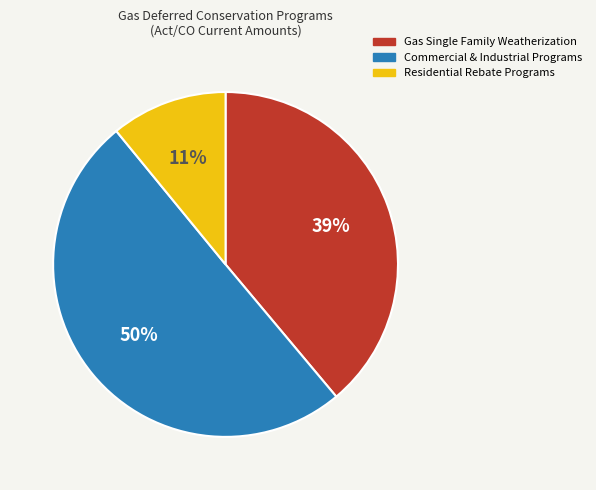

To the nearest percent, what is the difference between the largest and smallest slice percentages?

39%